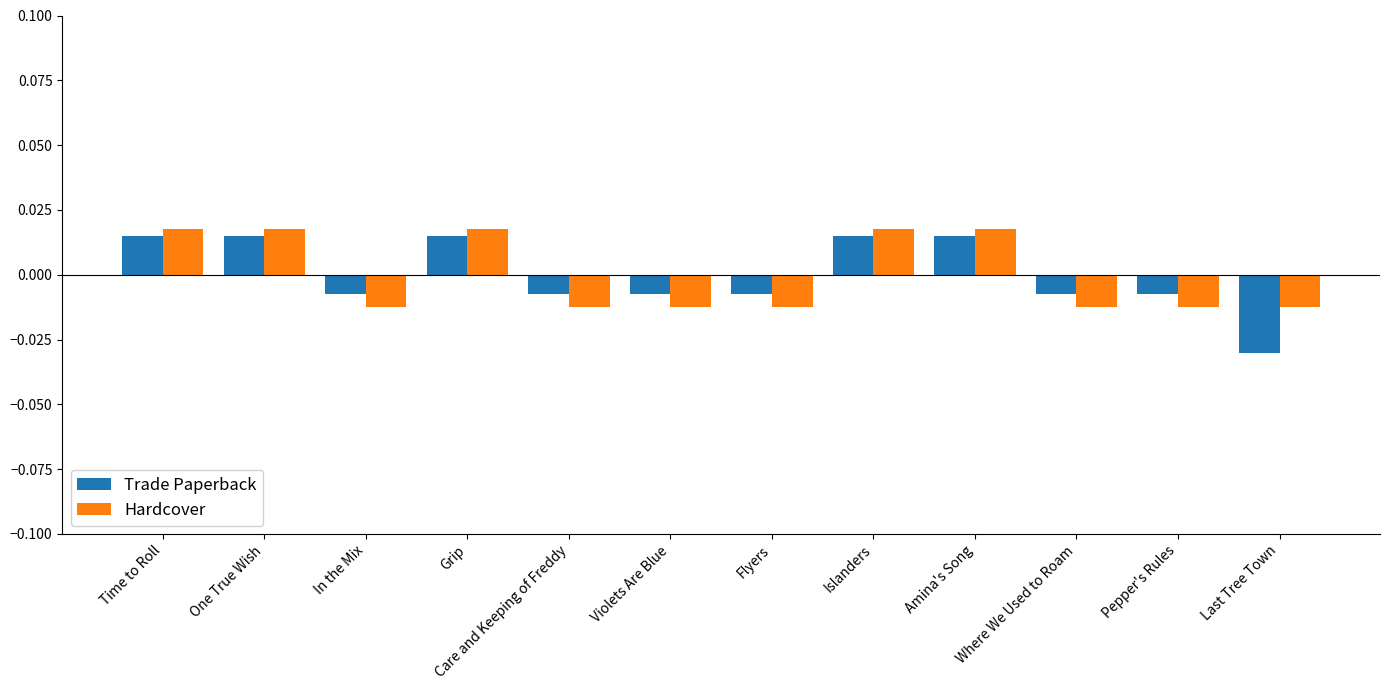

Which series has the largest range (max minus min)?

Trade Paperback